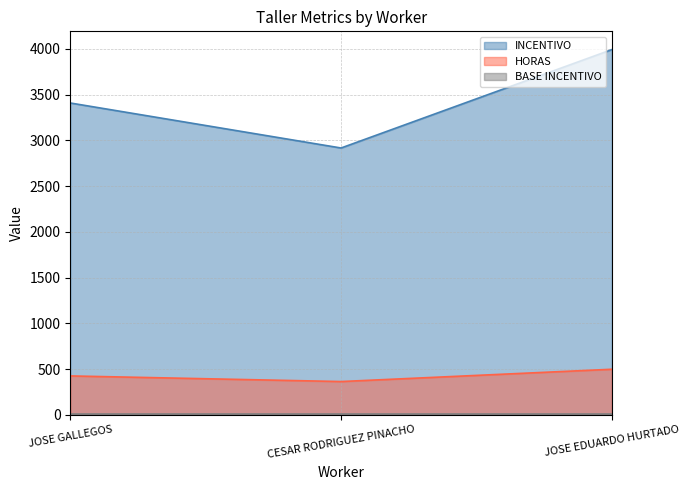

True or false: INCENTIVO has a value of 3991.4 at JOSE EDUARDO HURTADO.

True